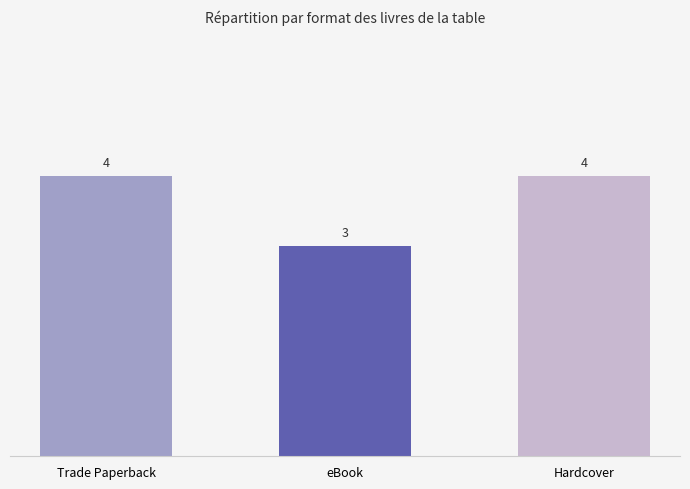

What is the greatest value displayed?

4